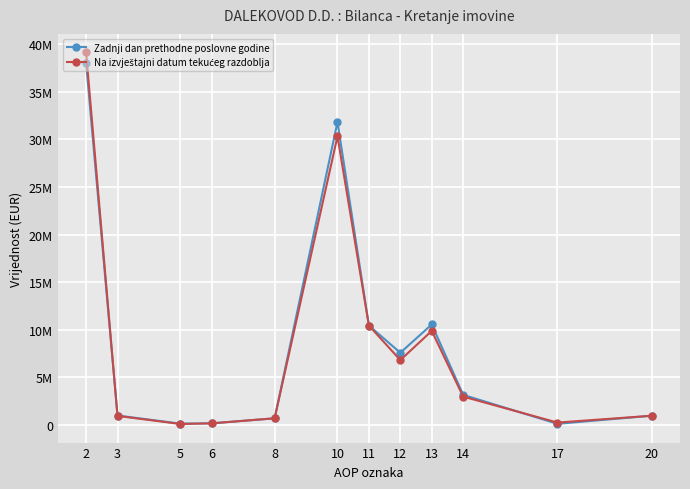

Which series has the largest total across all categories?

Zadnji dan prethodne poslovne godine